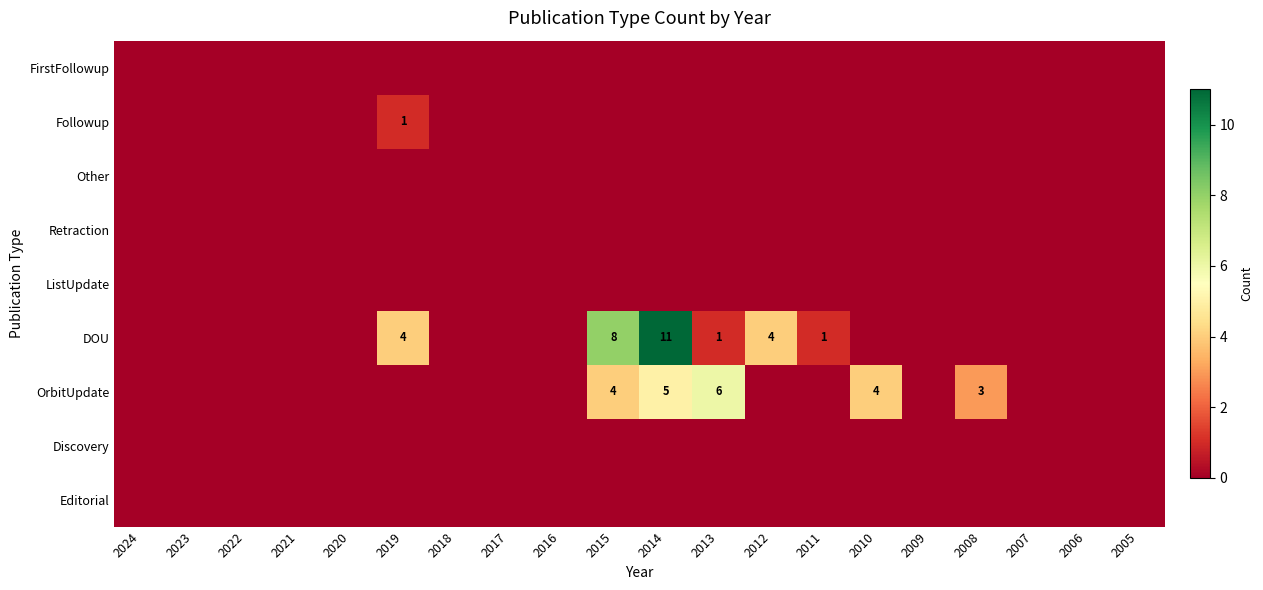

Count the number of categories in the chart.

20